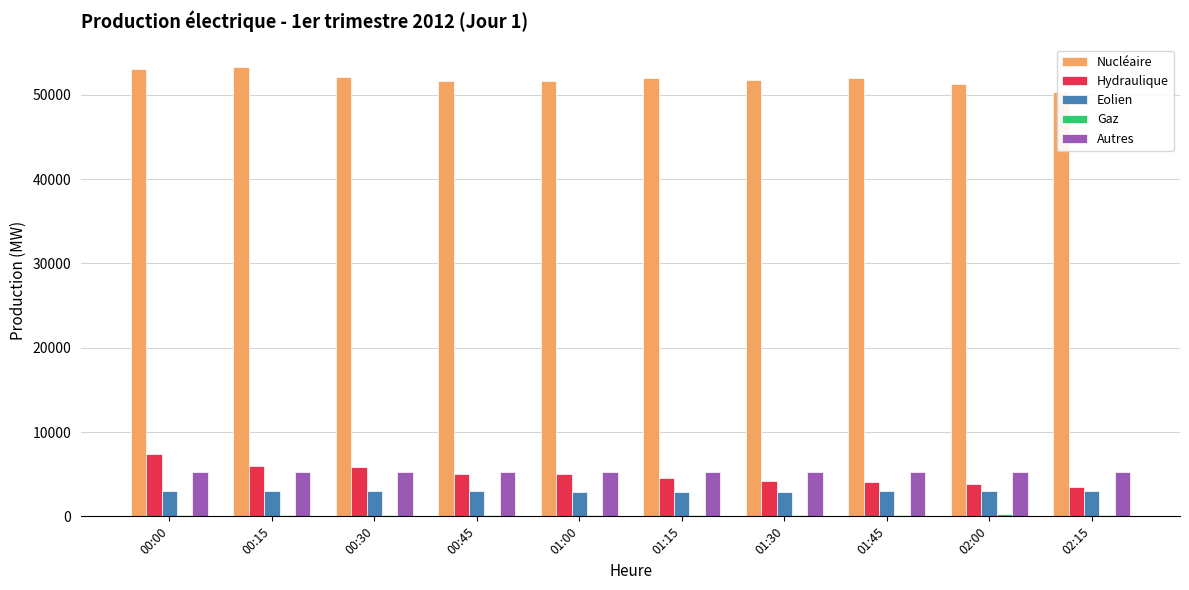

At which label is Gaz closest to 203?

00:15